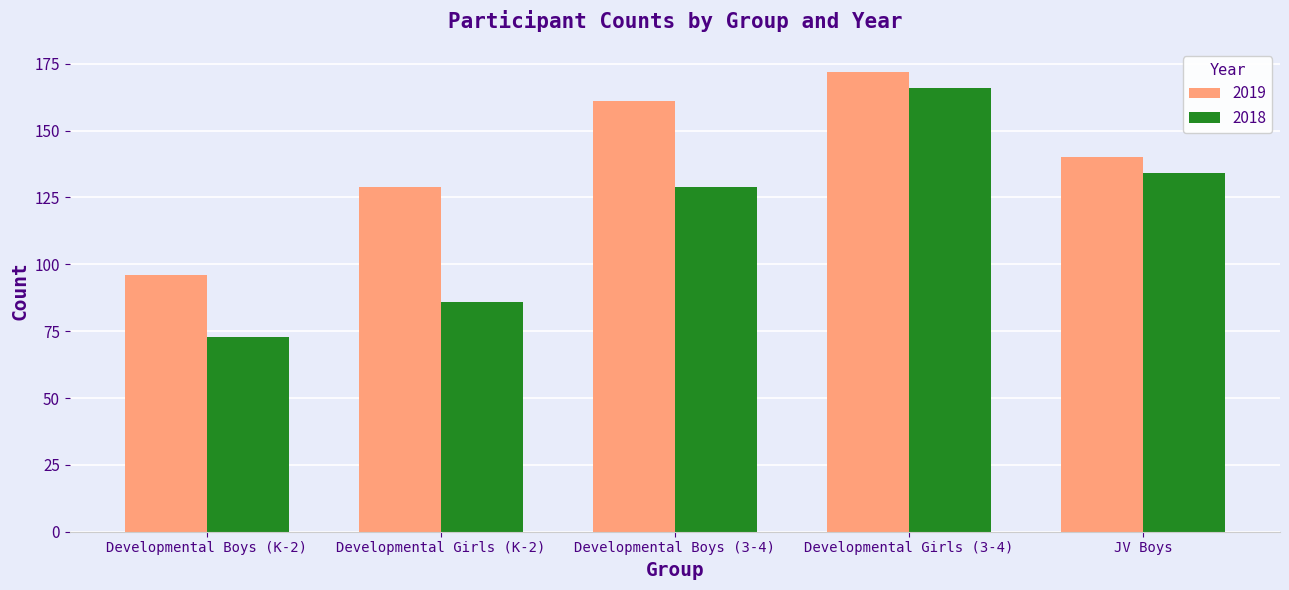

Between Developmental Girls (K-2) and Developmental Girls (3-4), which series saw the biggest shift?

2018